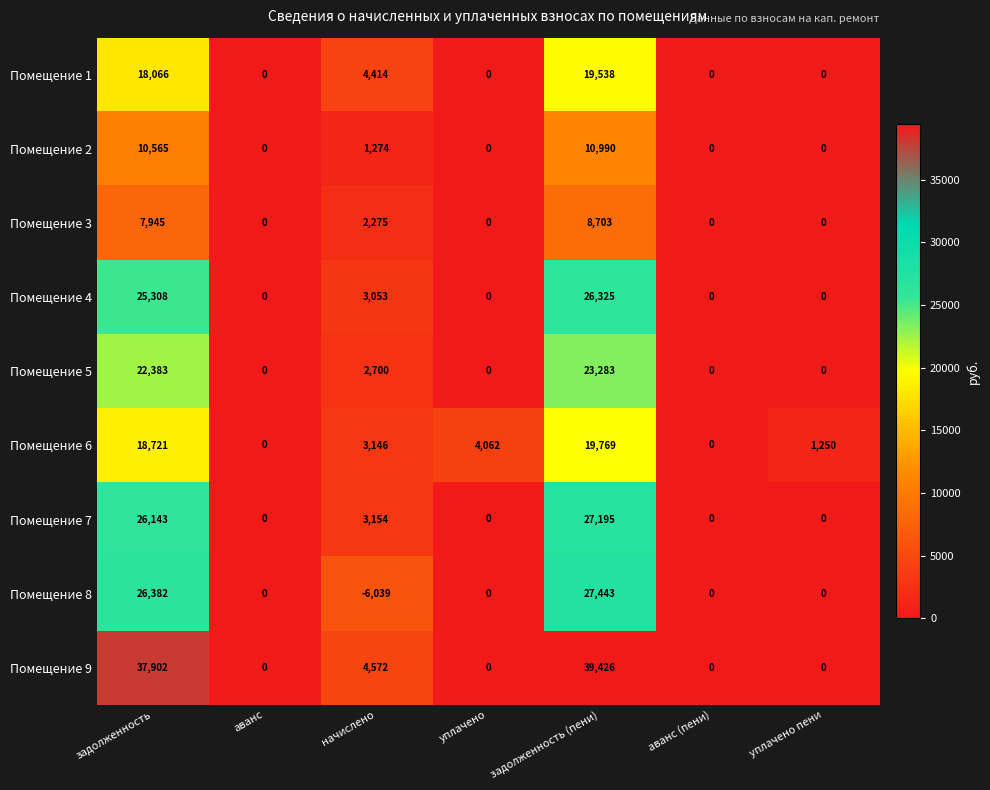

List the series in order of their peak value, highest first.

Помещение 9, Помещение 8, Помещение 7, Помещение 4, Помещение 5, Помещение 6, Помещение 1, Помещение 2, Помещение 3